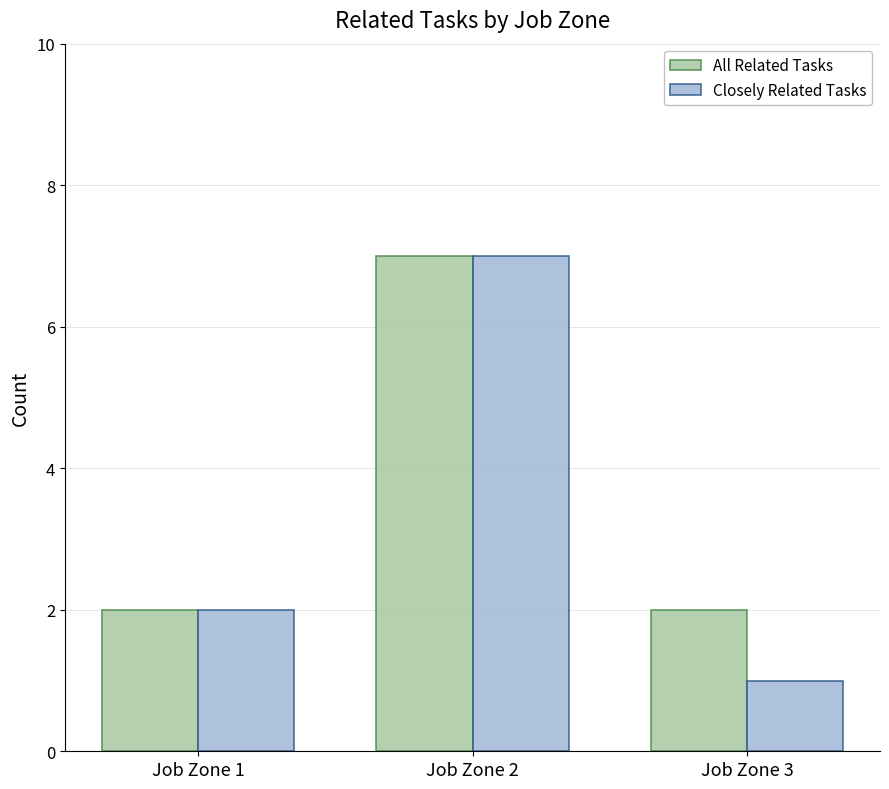

Reading left to right, transcribe all the data shown in this chart.

All Related Tasks: Job Zone 1=2	Job Zone 2=7	Job Zone 3=2
Closely Related Tasks: Job Zone 1=2	Job Zone 2=7	Job Zone 3=1